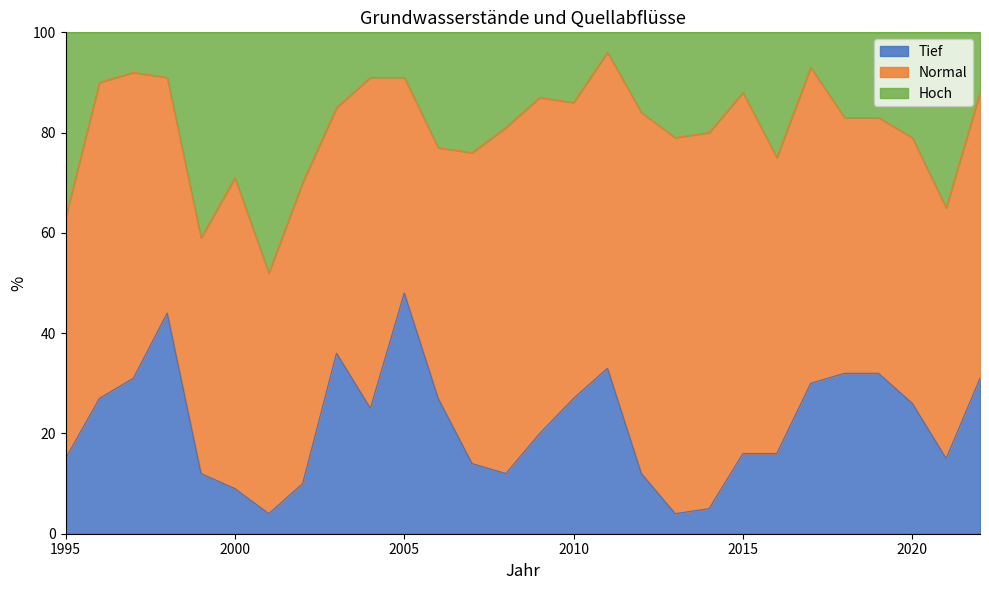

Which series changed the most between 1998 and 2019?

Tief